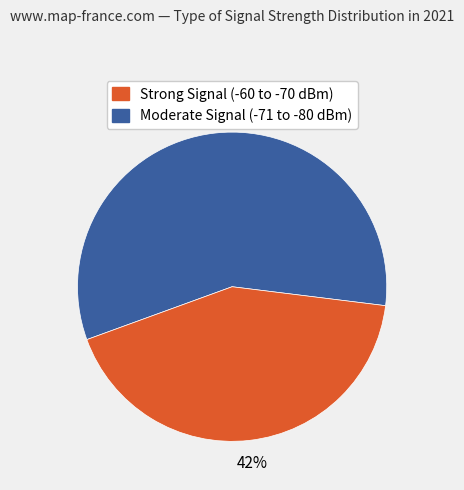

How many slices are in this pie chart?

2